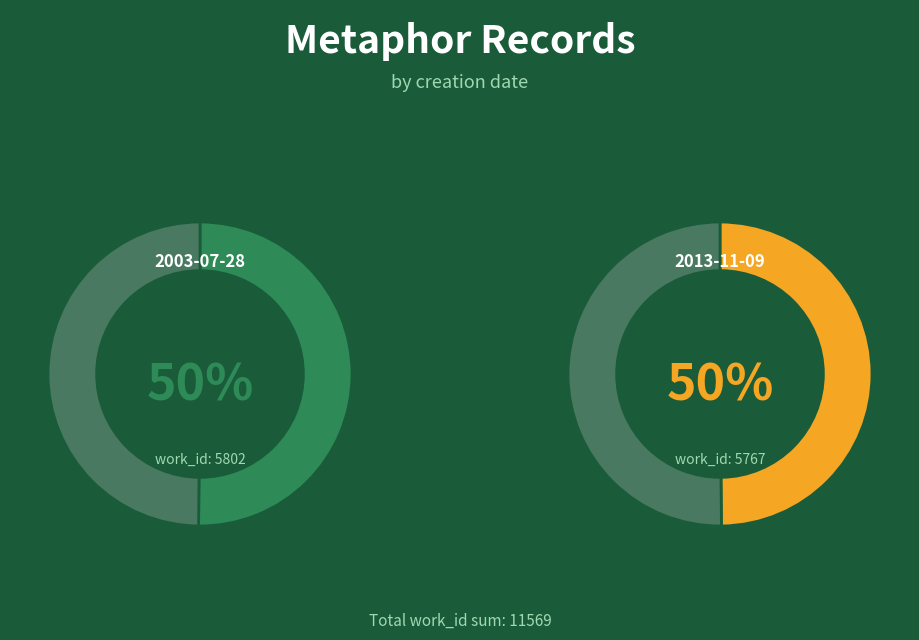

Which slice is the largest?

2003-07-28